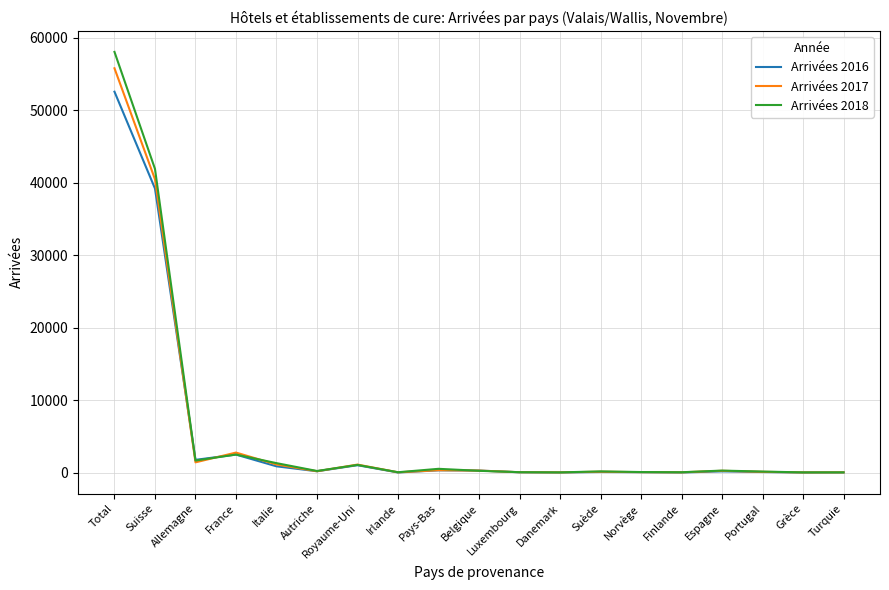

Does the chart display data point markers on the line(s)?

No